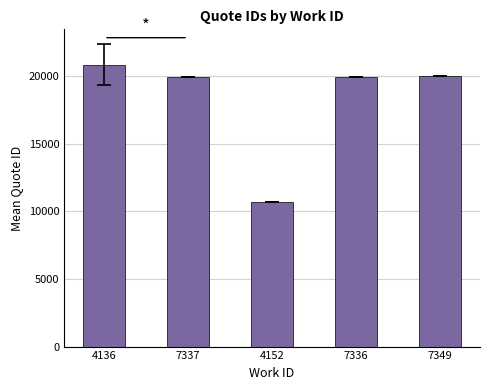

What is the label of the 2nd bar from the left?

7337